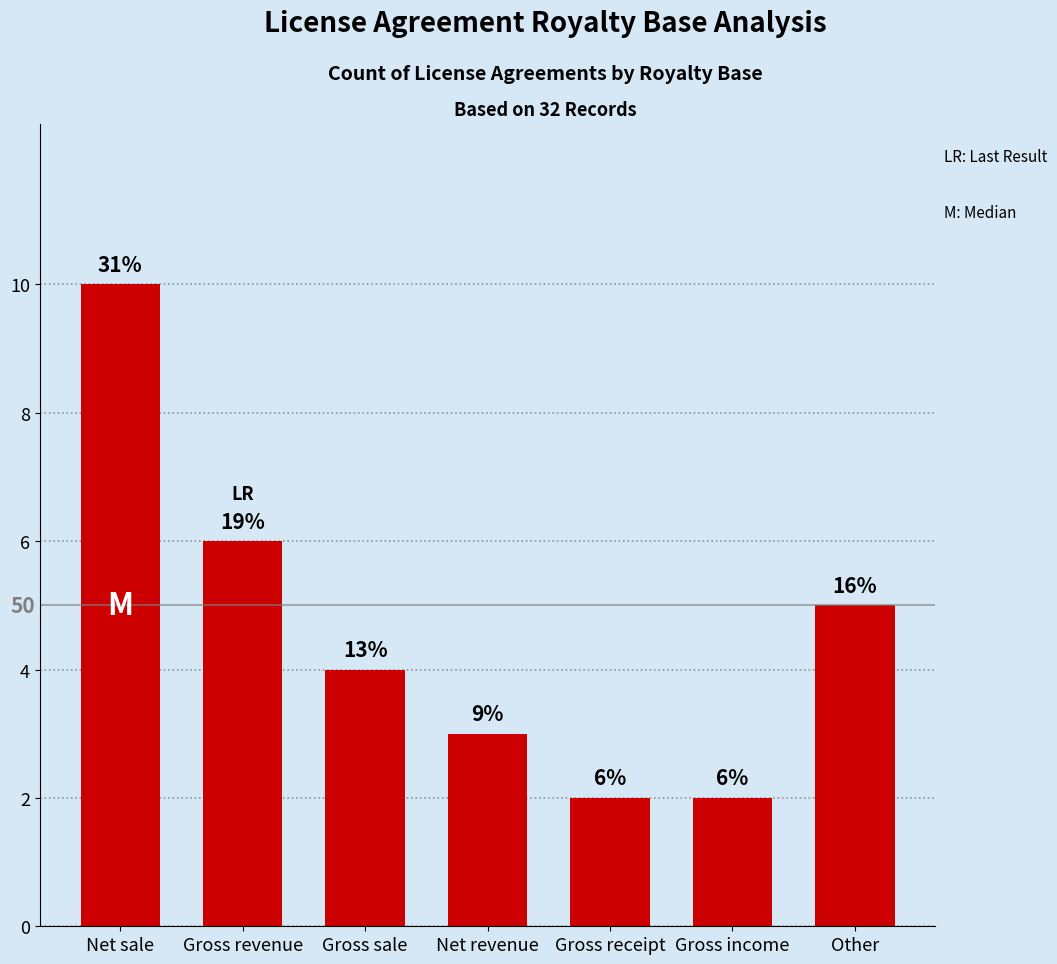

What position from the right is Gross income?

2